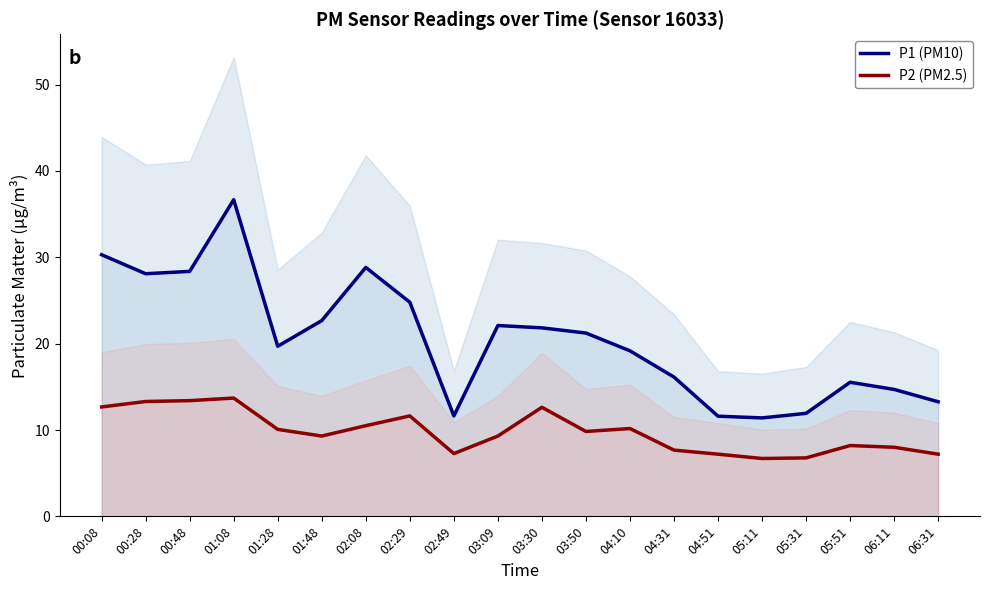

True or false: P1 (PM10) and P2 (PM2.5) intersect in this chart.

False